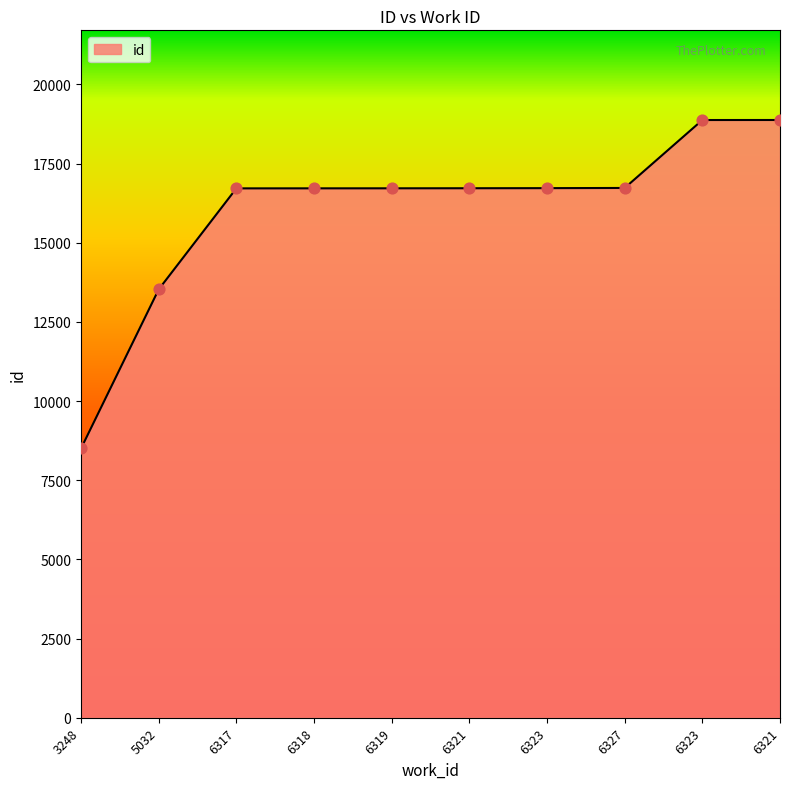

Approximately how many times larger is the value at 6323 compared to 5032?

1.2